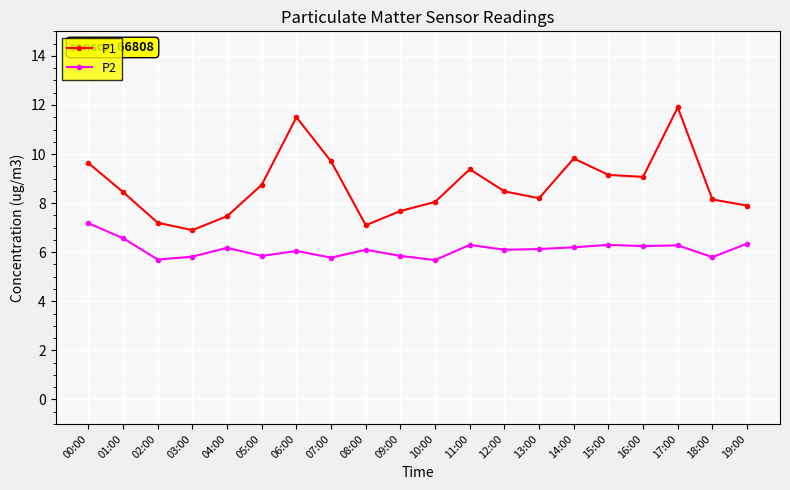

Which category has the highest value in the P2 series?

00:00